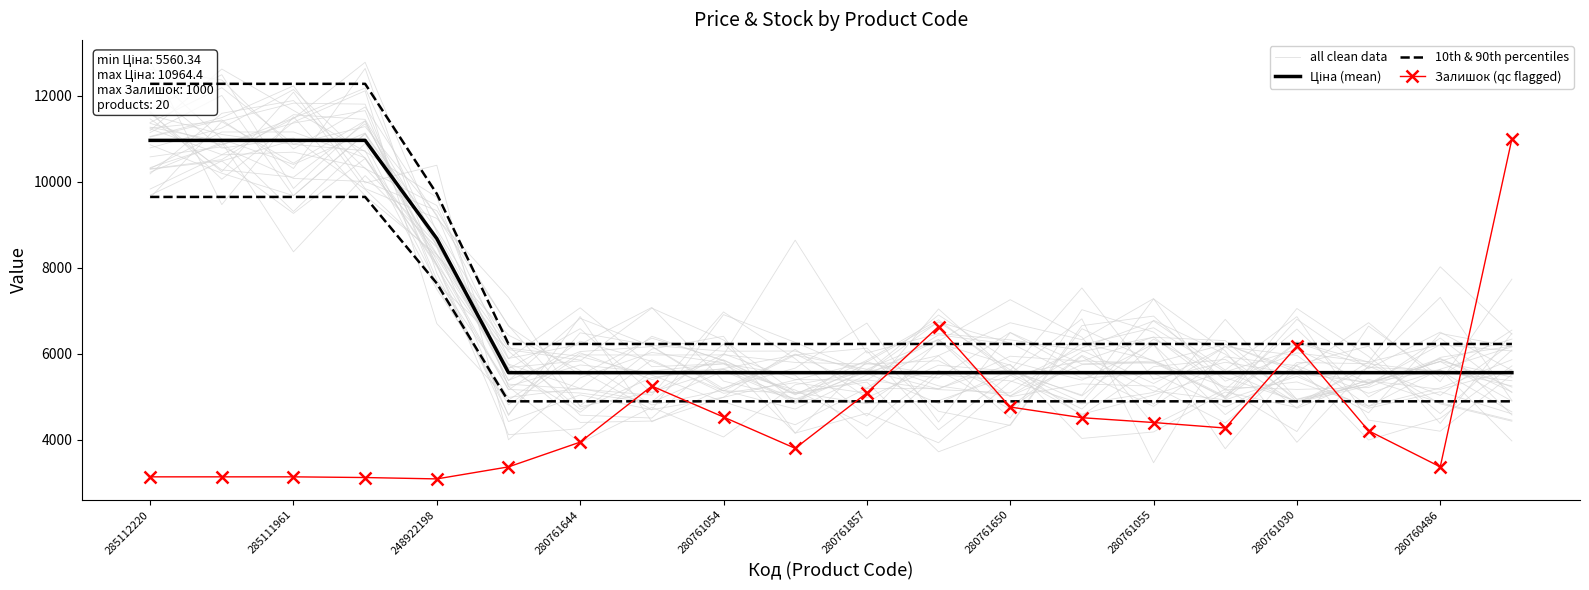

At how many categories does at least one series exceed 10941?

5